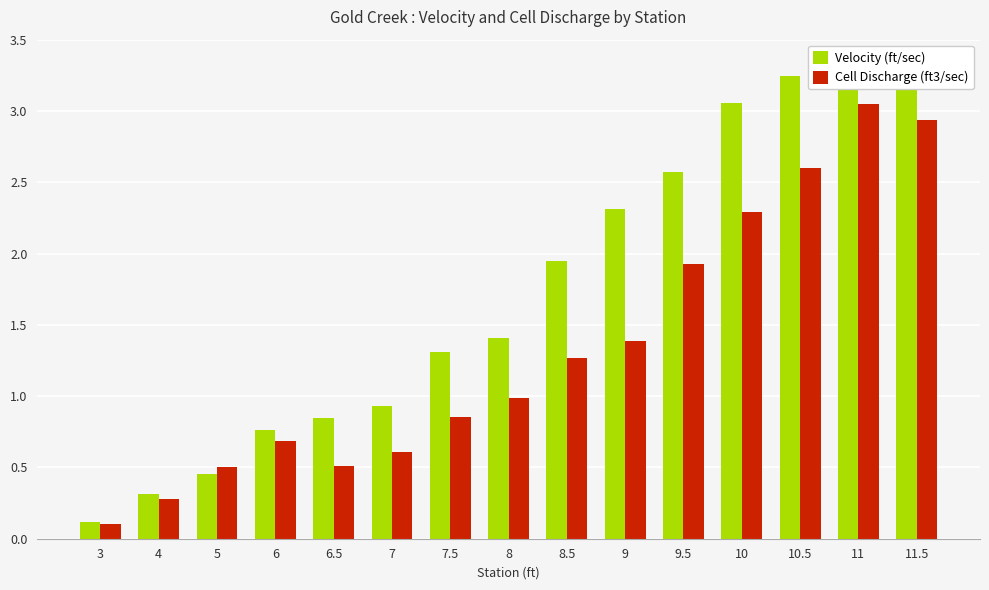

What is the highest value of the Cell Discharge (ft3/sec) series?

3.1